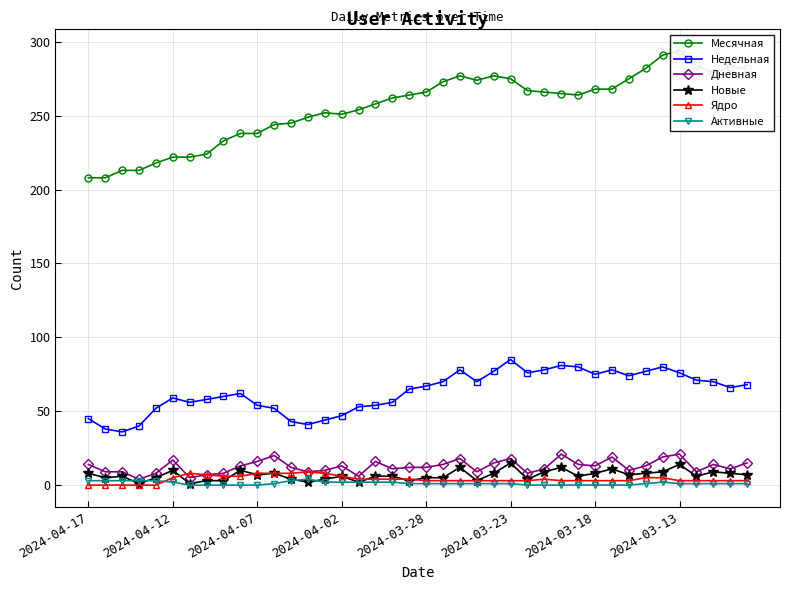

What is the value of the Дневная point at the 34th from the left?

13